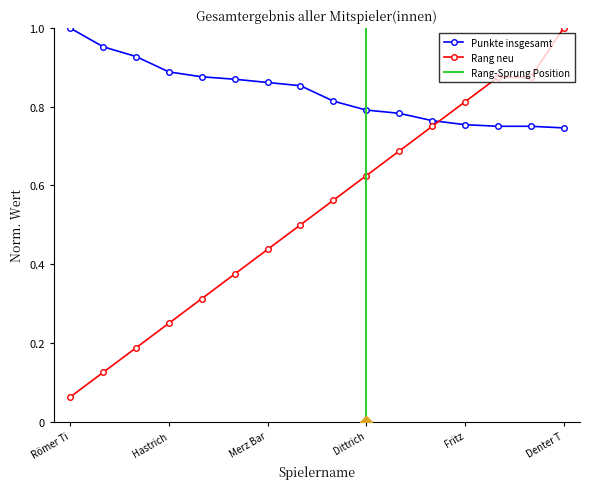

List the series in order of their overall mean, lowest first.

Rang neu, Punkte insgesamt